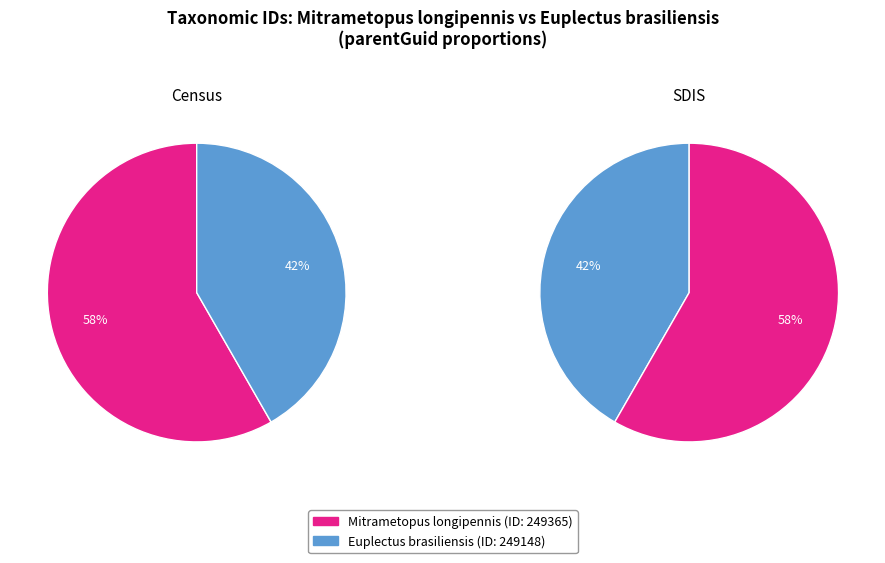

True or false: 249148 accounts for 48% of the total.

False